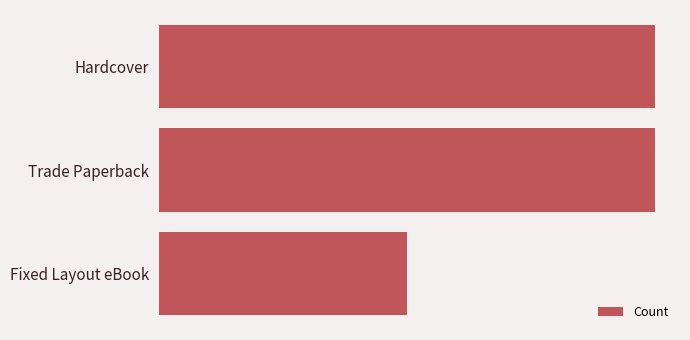

Does the chart contain any negative values?

No